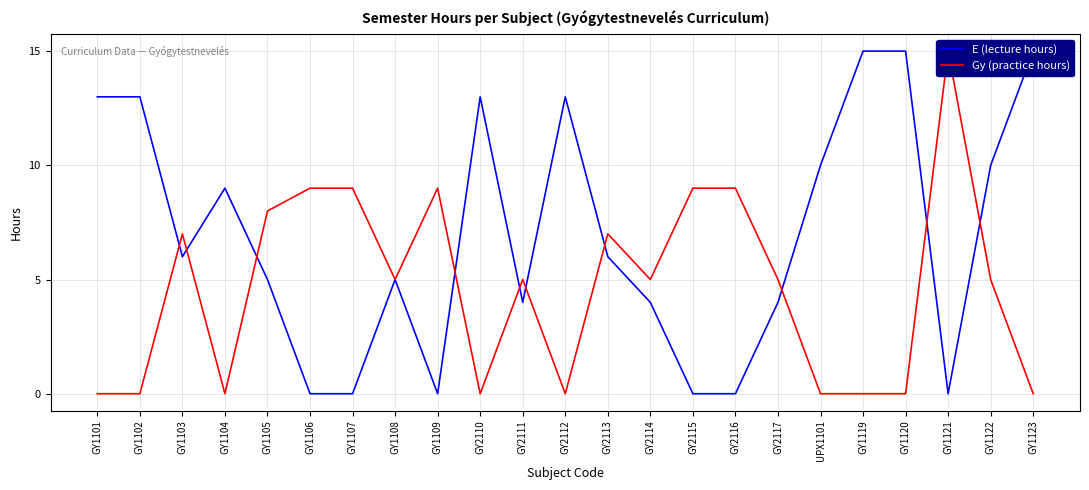

How many lines are shown in the chart?

2